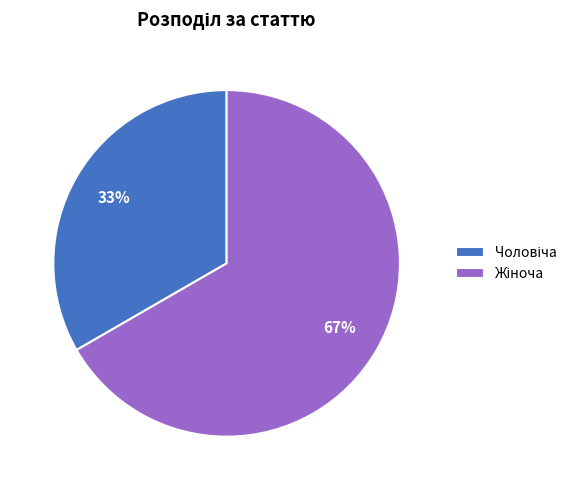

Is there a majority slice in this chart?

Yes